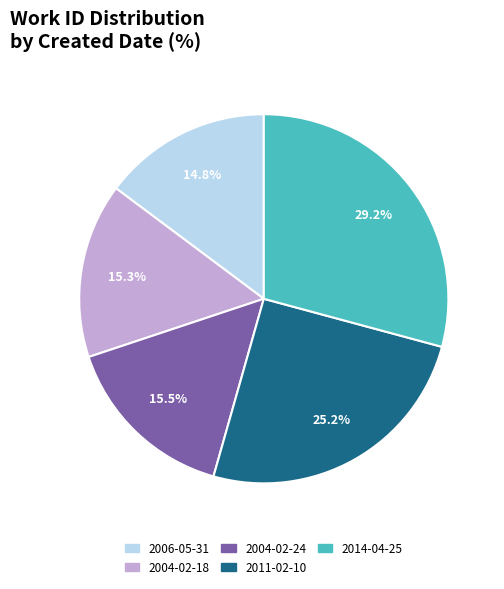

Which slice is the smallest?

2006-05-31